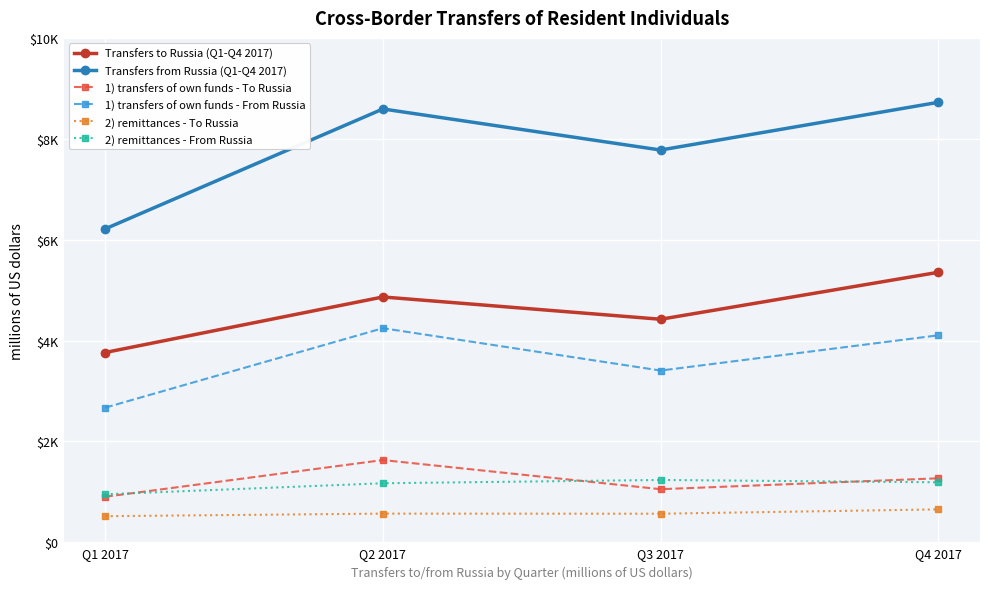

Rank the categories by 2) remittances - To Russia value from lowest to highest.

Q1 2017, Q3 2017, Q2 2017, Q4 2017